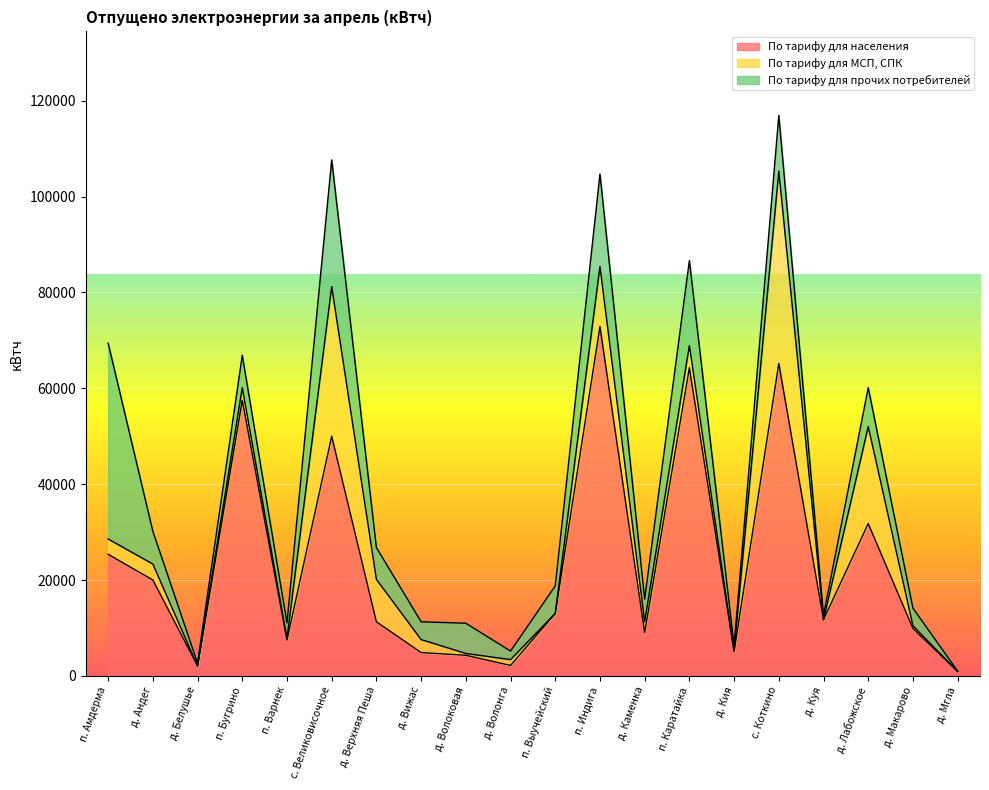

Rank the series by their maximum value, from lowest to highest.

По тарифу для МСП, СПК, По тарифу для прочих потребителей, По тарифу для населения